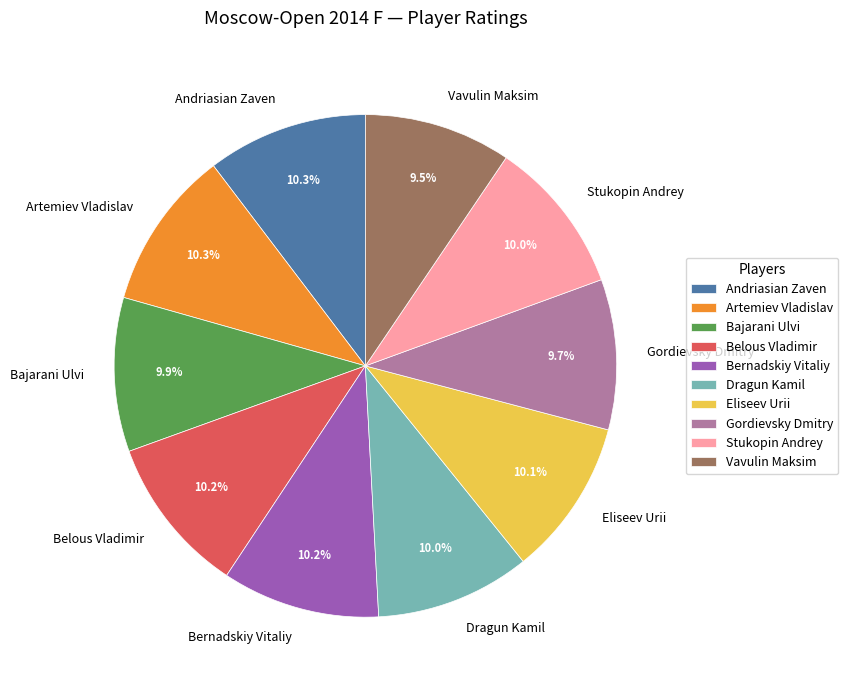

To the nearest percent, what percentage of the pie is Eliseev Urii?

10%